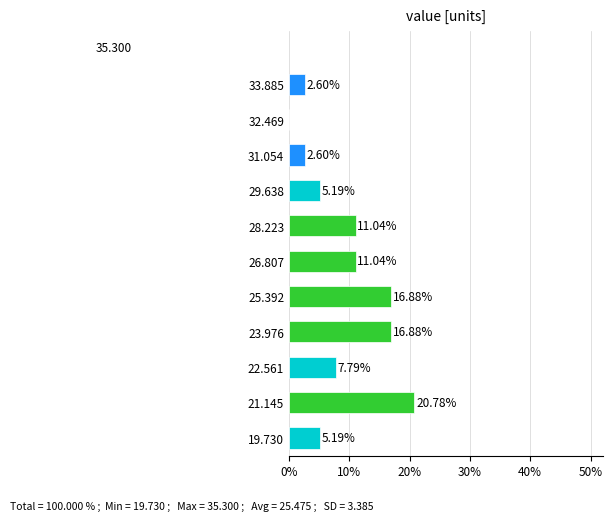

What is the change in value from 19.730 to 33.885?

-2.6